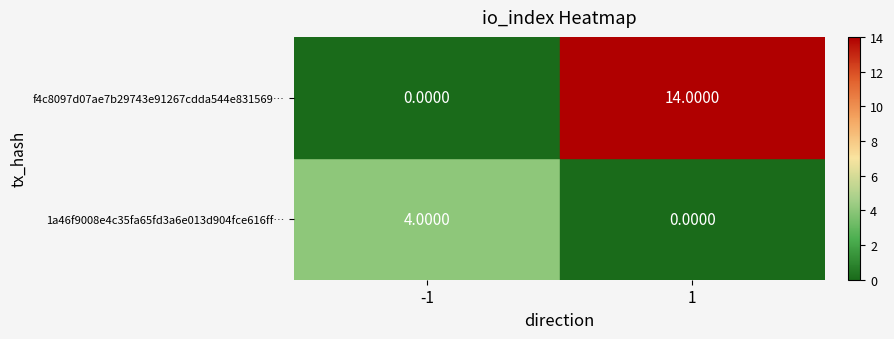

Which series changed the most between -1 and 1?

f4c8097d07ae7b29743e91267cdda544e831569…